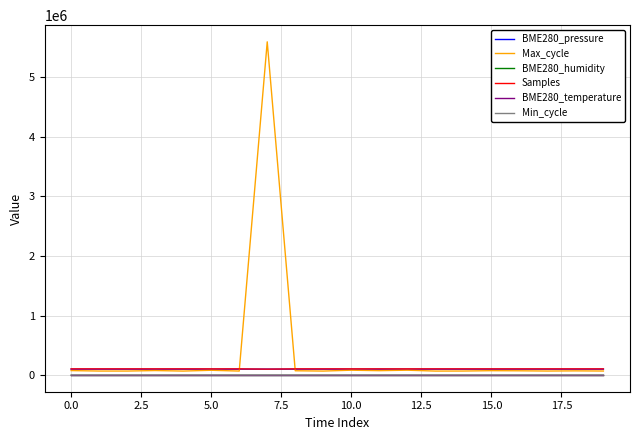

What is the average value of the Samples series?

103562.8